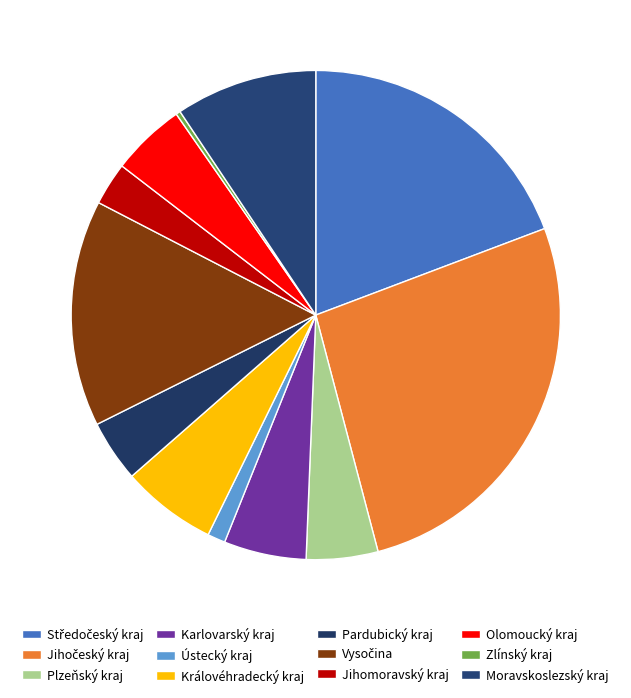

What is the change in value from Plzeňský kraj to Moravskoslezský kraj?

+6397.5